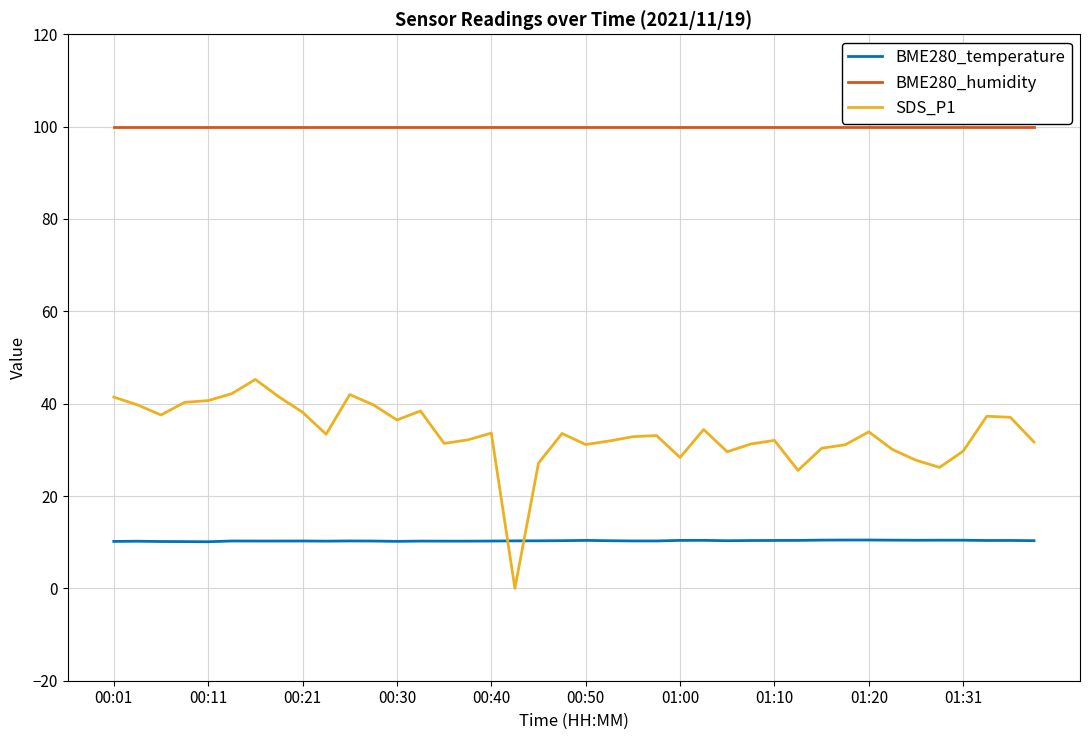

List the series in order of their peak value, highest first.

BME280_humidity, SDS_P1, BME280_temperature